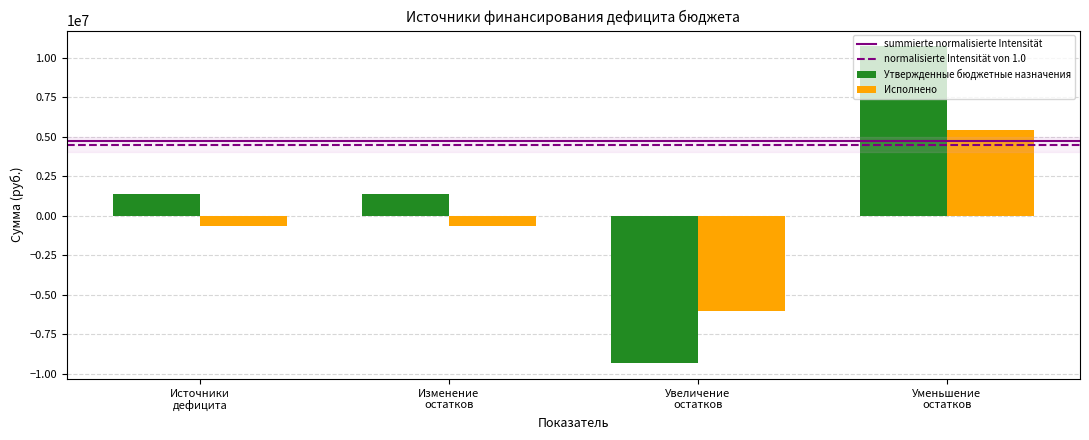

True or false: Исполнено has a value of 8938081.7 at Уменьшение остатков средств, всего.

False